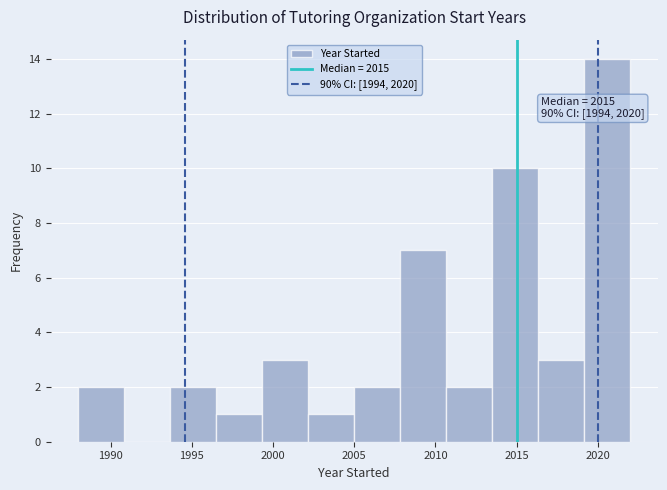

Over which range of the x-axis is the bar tallest?

2019.0 to 2022.0